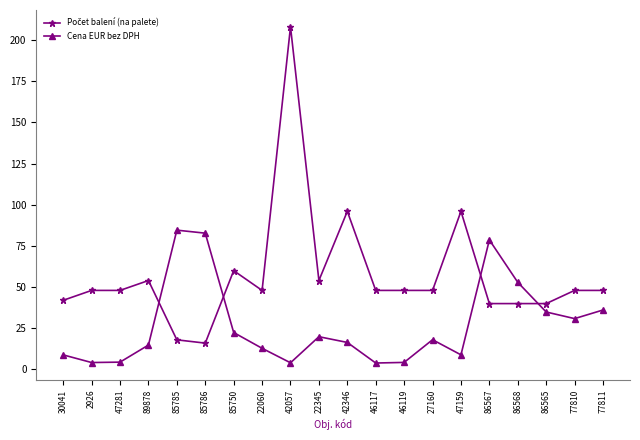

How many interior local valleys does the Cena EUR bez DPH series have?

5